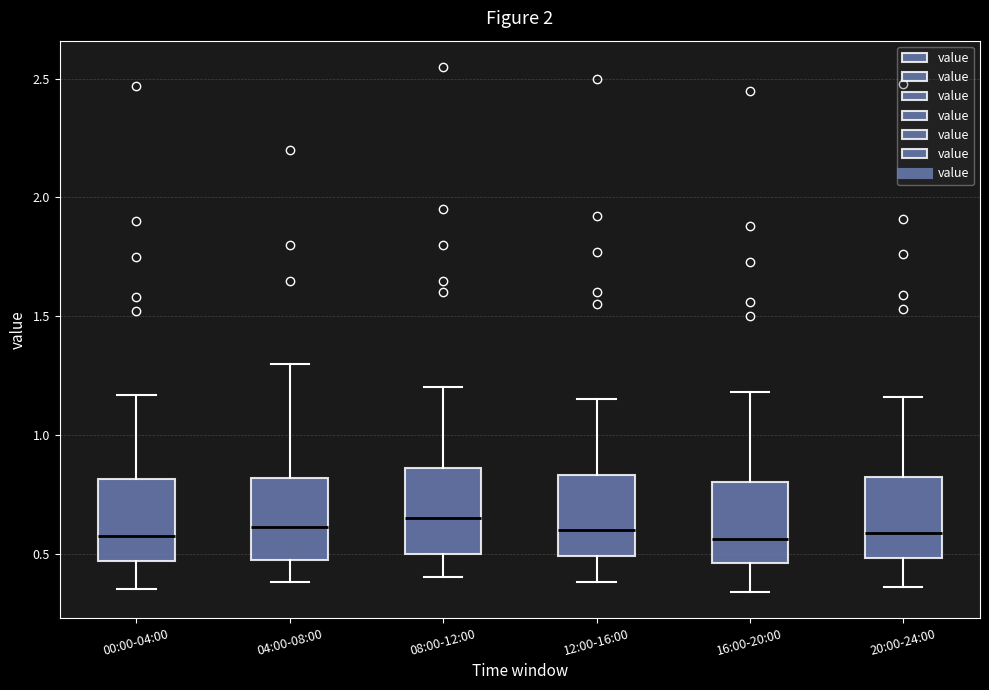

Reading left to right, read every box against the y-axis: the position of its median line, the range the box covers, and the ends of its whiskers. The values are not printed on the chart, so give them approximately, as read against the axis.

00:00-04:00: median 0.60, box 0.45 to 0.80, whiskers 0.35 to 1.15
04:00-08:00: median 0.60, box 0.45 to 0.80, whiskers 0.40 to 1.30
08:00-12:00: median 0.65, box 0.50 to 0.85, whiskers 0.40 to 1.20
12:00-16:00: median 0.60, box 0.50 to 0.85, whiskers 0.40 to 1.15
16:00-20:00: median 0.55, box 0.45 to 0.80, whiskers 0.35 to 1.20
20:00-24:00: median 0.60, box 0.50 to 0.80, whiskers 0.35 to 1.15